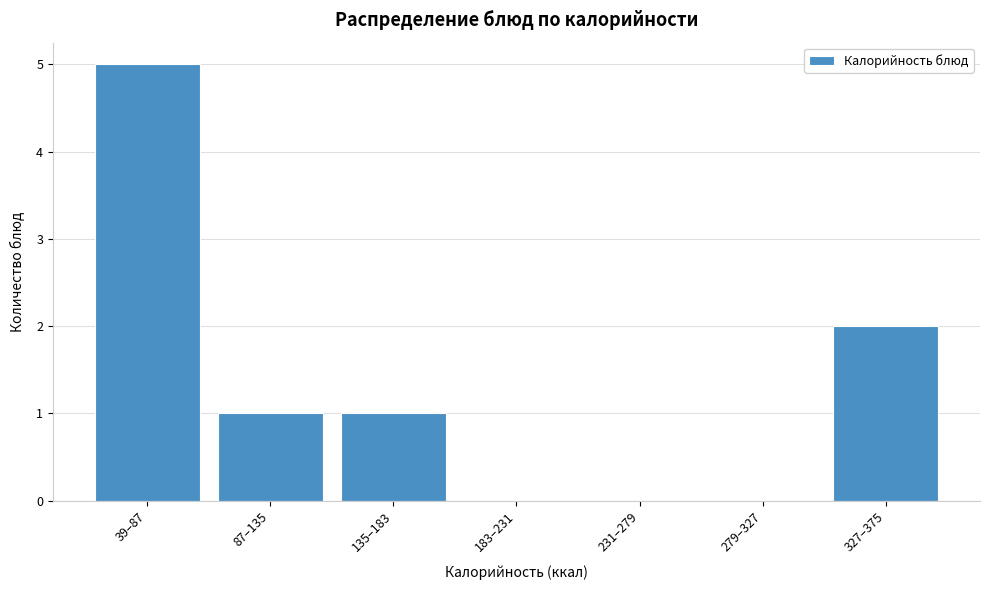

Reading right to left, what are all the values shown in this chart?

327–375=2	279–327=0	231–279=0	183–231=0	135–183=1	87–135=1	39–87=5